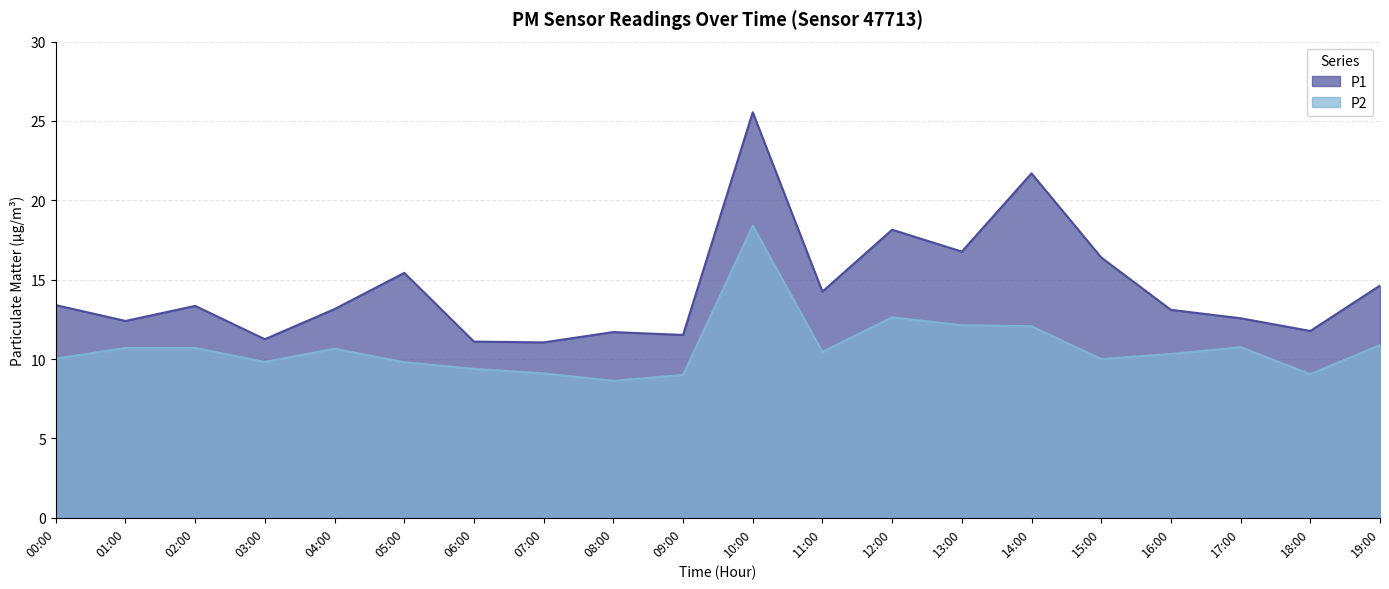

Does the chart display data point markers on the line(s)?

No